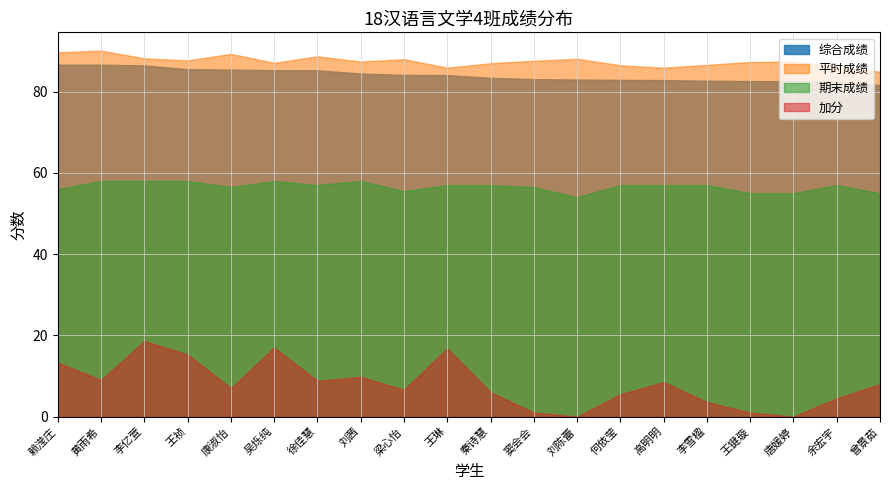

How many lines are shown in the chart?

4